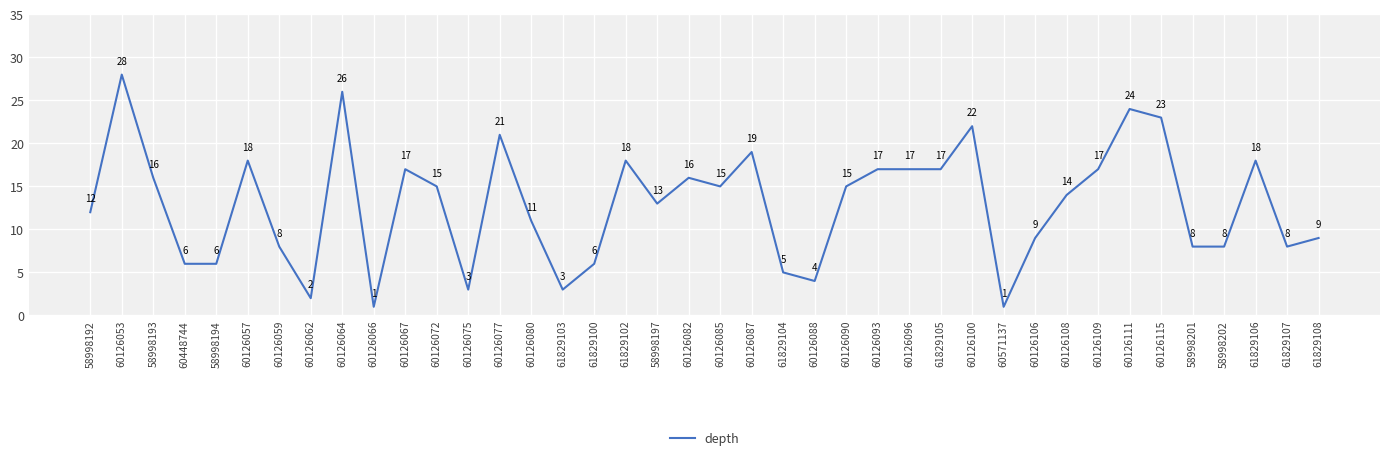

What position from the left is 60126093?

26